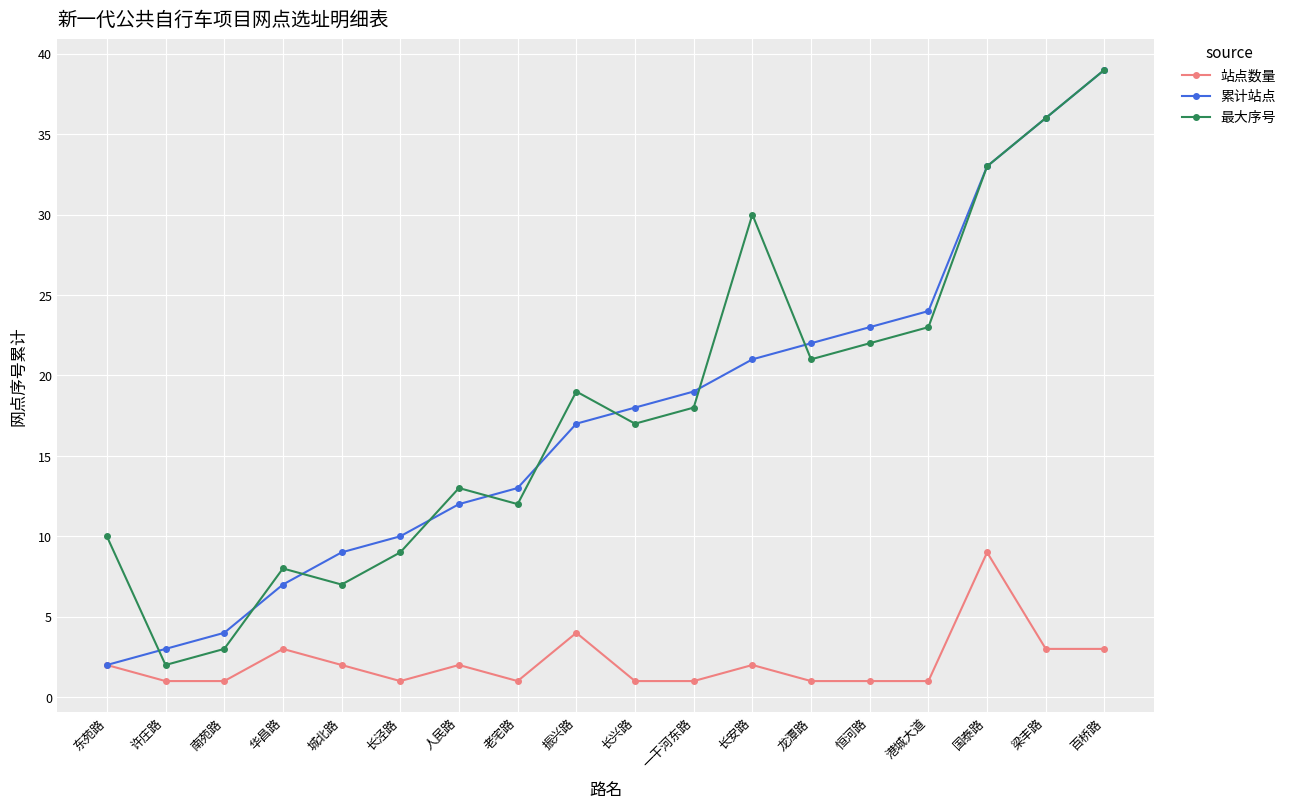

Between 东苑路 and 长安路, which series saw the biggest shift?

最大序号